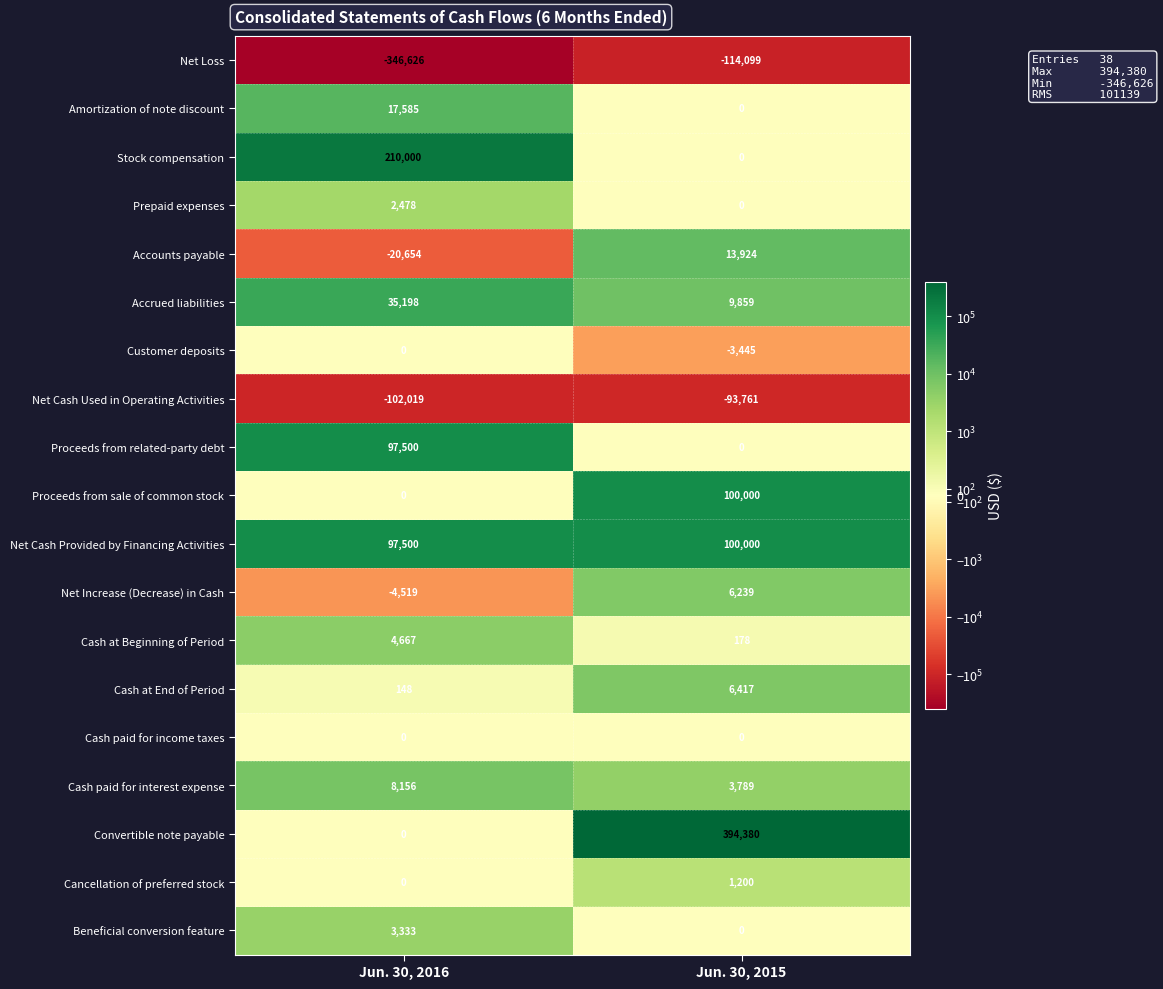

At which category is the sum across all series the highest?

Jun. 30, 2015